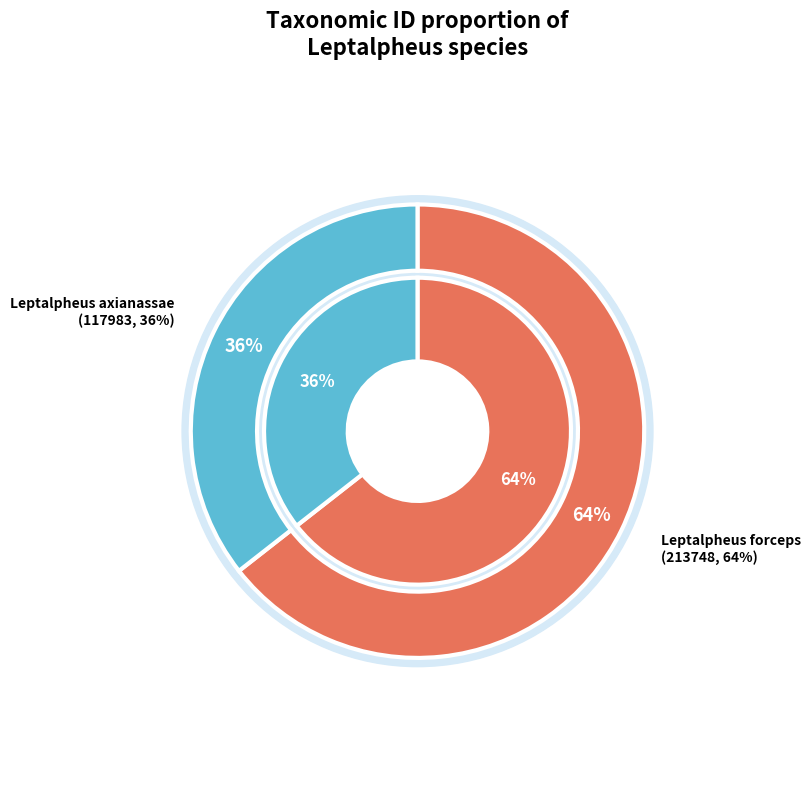

Does any single category account for the majority?

Yes